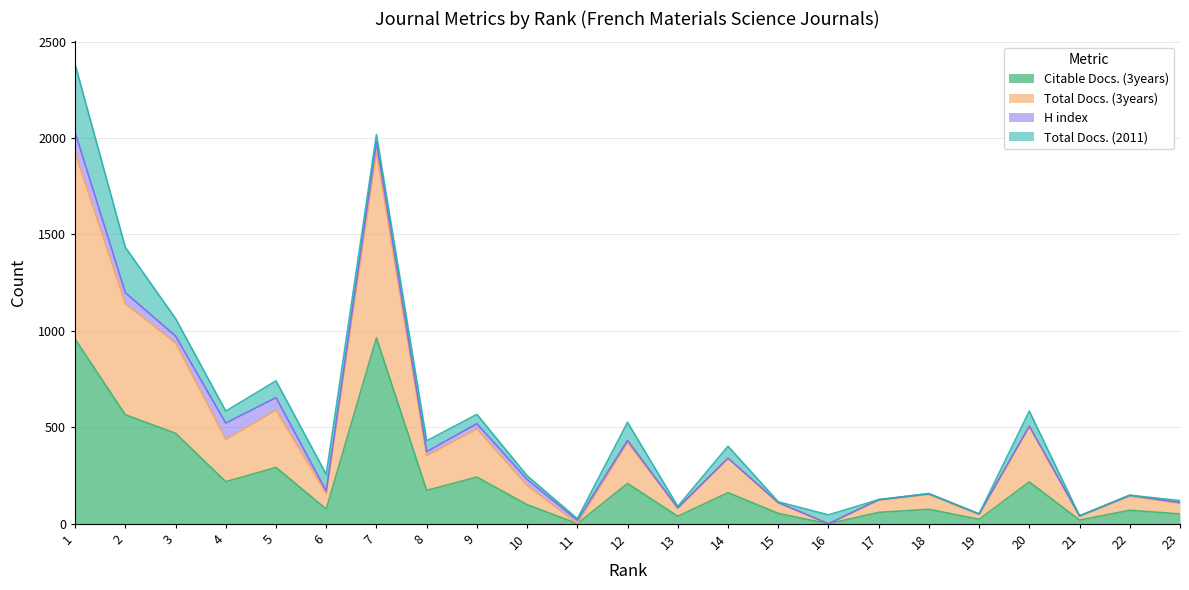

Is the value of Total Docs. (3years) at 21 greater than the value of Citable Docs. (3years) at 9?

No